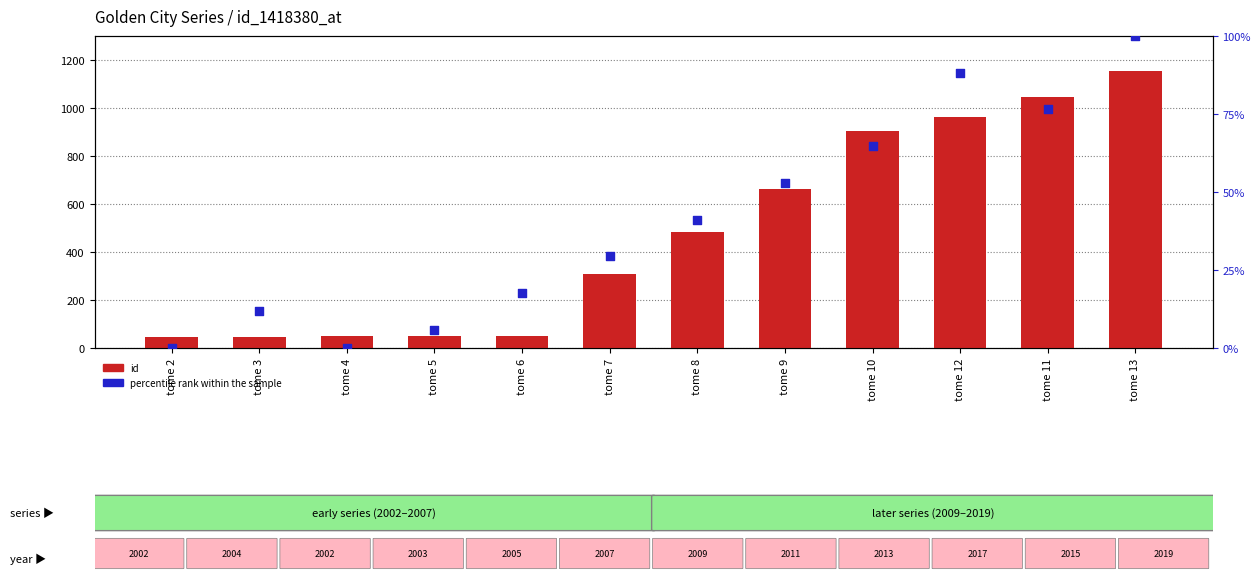

Which series contains the lowest Y value?

percentile rank within the sample